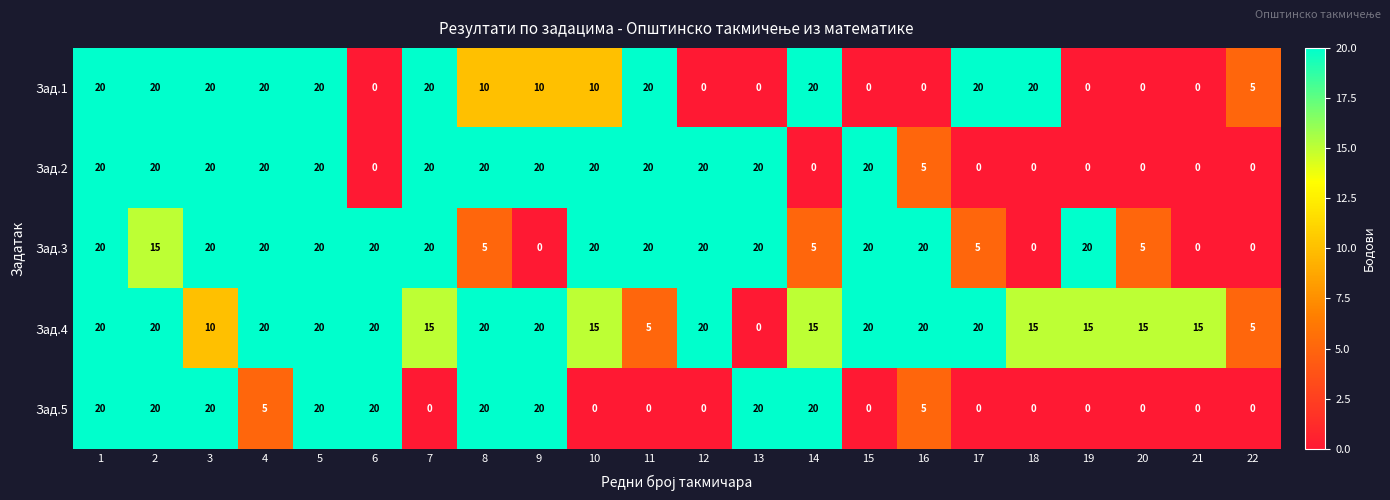

Count the number of categories in the chart.

22